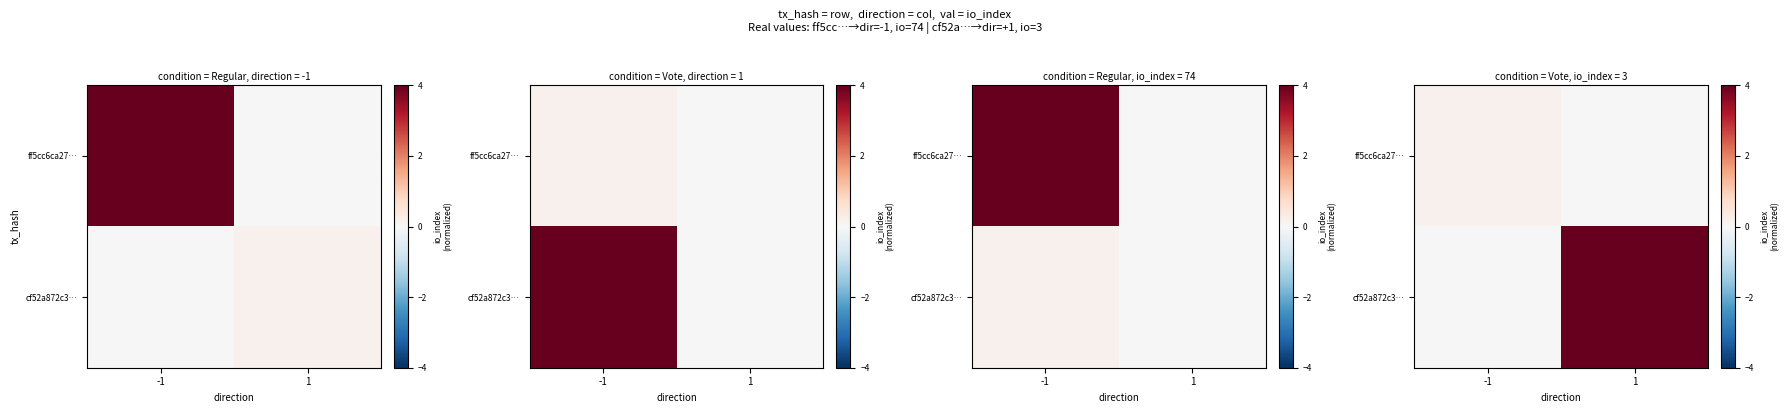

What is the difference between the cf52a872c3… values at 1 and -1?

4.0